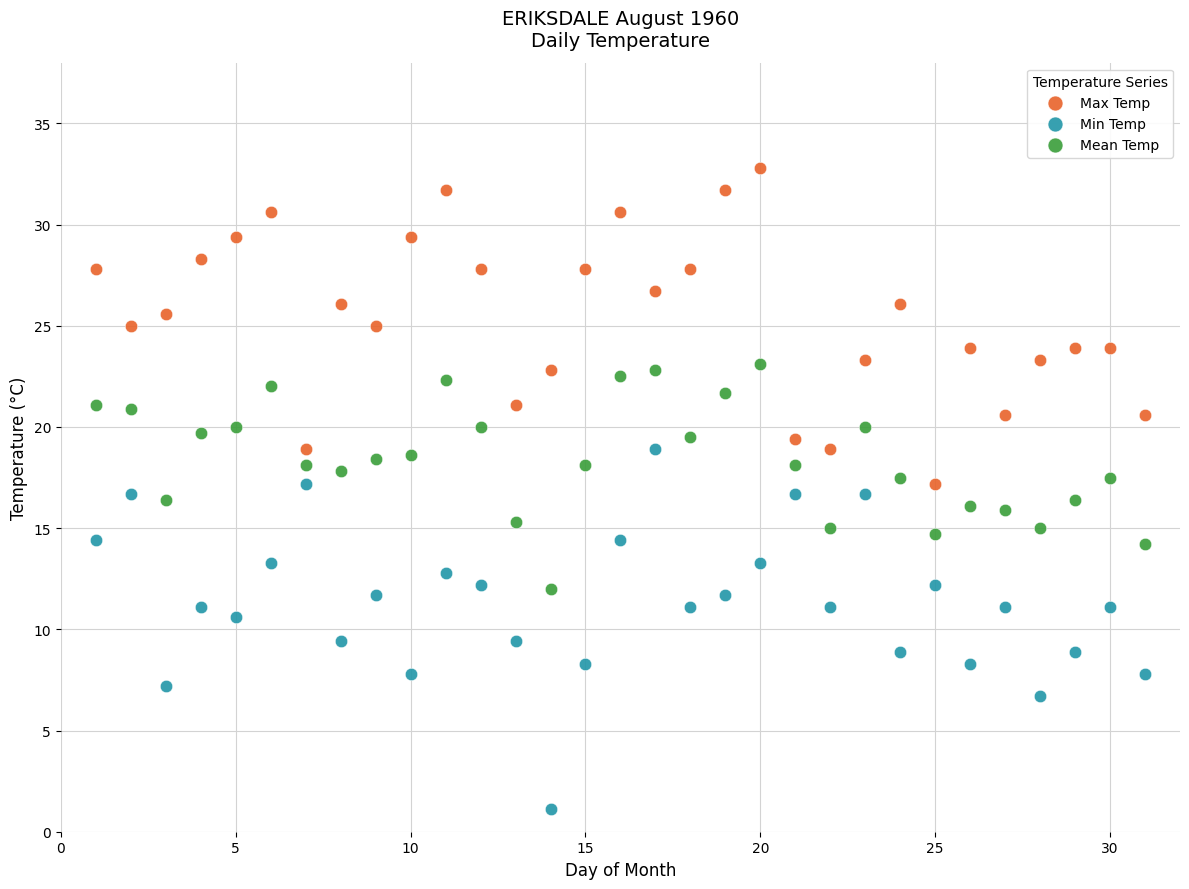

Across all data points, what is the range of Y values (max minus min)?

31.7